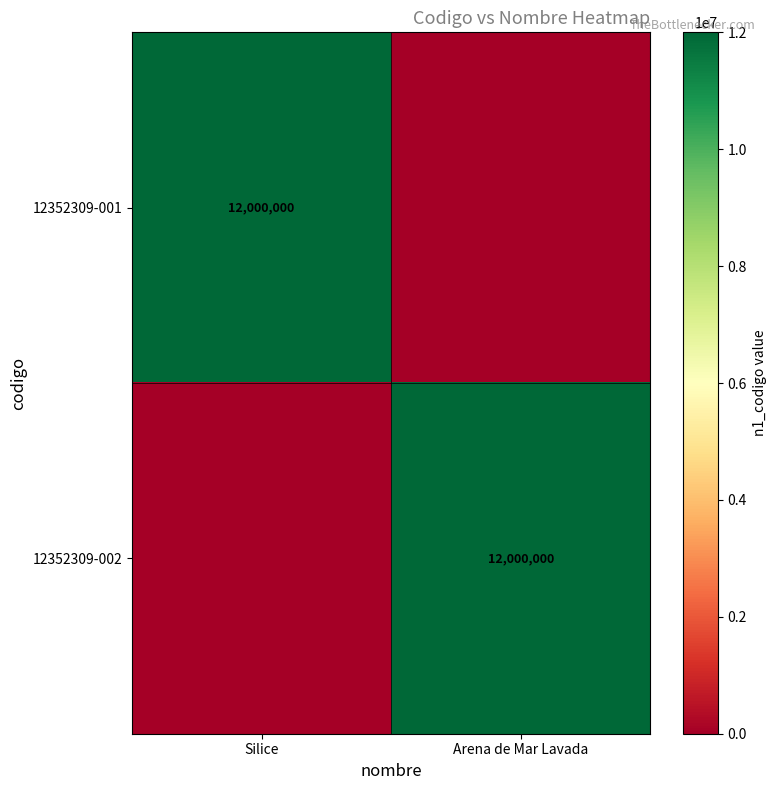

The value of 12352309-001 at Silice is 12000000. True or false?

True